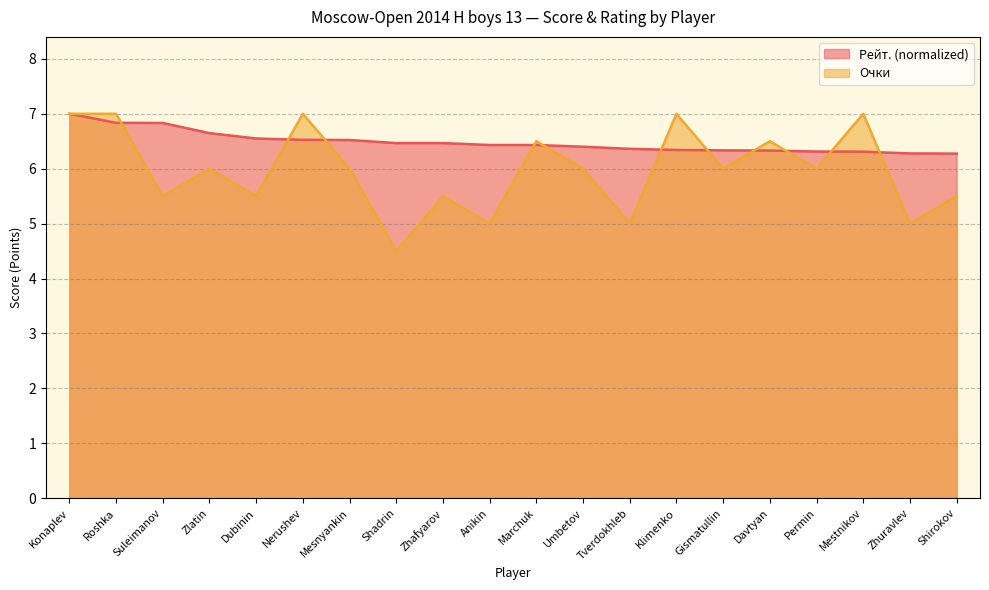

Reading left to right, transcribe all the data shown in this chart.

Очки: Konaplev=7.0	Roshka=7.0	Suleimanov=5.5	Zlatin=6.0	Dubinin=5.5	Nerushev=7.0	Mesnyankin=6.0	Shadrin=4.5	Zhafyarov=5.5	Anikin=5.0	Marchuk=6.5	Umbetov=6.0	Tverdokhleb=5.0	Klimenko=7.0	Gismatullin=6.0	Davtyan=6.5	Permin=6.0	Mestnikov=7.0	Zhuravlev=5.0	Shirokov=5.5
Рейт.: Konaplev=7.0	Roshka=6.8	Suleimanov=6.8	Zlatin=6.6	Dubinin=6.6	Nerushev=6.5	Mesnyankin=6.5	Shadrin=6.5	Zhafyarov=6.5	Anikin=6.4	Marchuk=6.4	Umbetov=6.4	Tverdokhleb=6.4	Klimenko=6.3	Gismatullin=6.3	Davtyan=6.3	Permin=6.3	Mestnikov=6.3	Zhuravlev=6.3	Shirokov=6.3